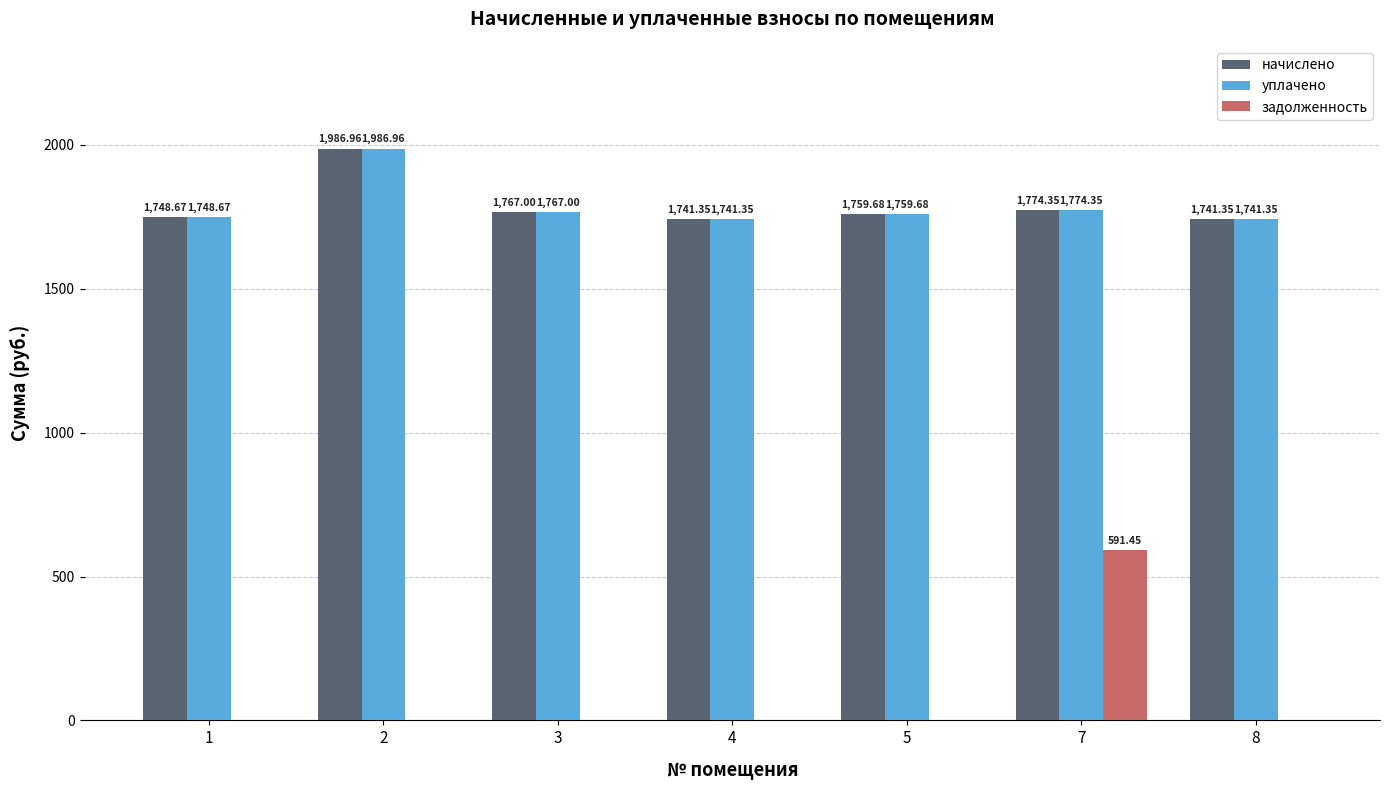

True or false: начислено has a value of 1759.7 at 5.

True